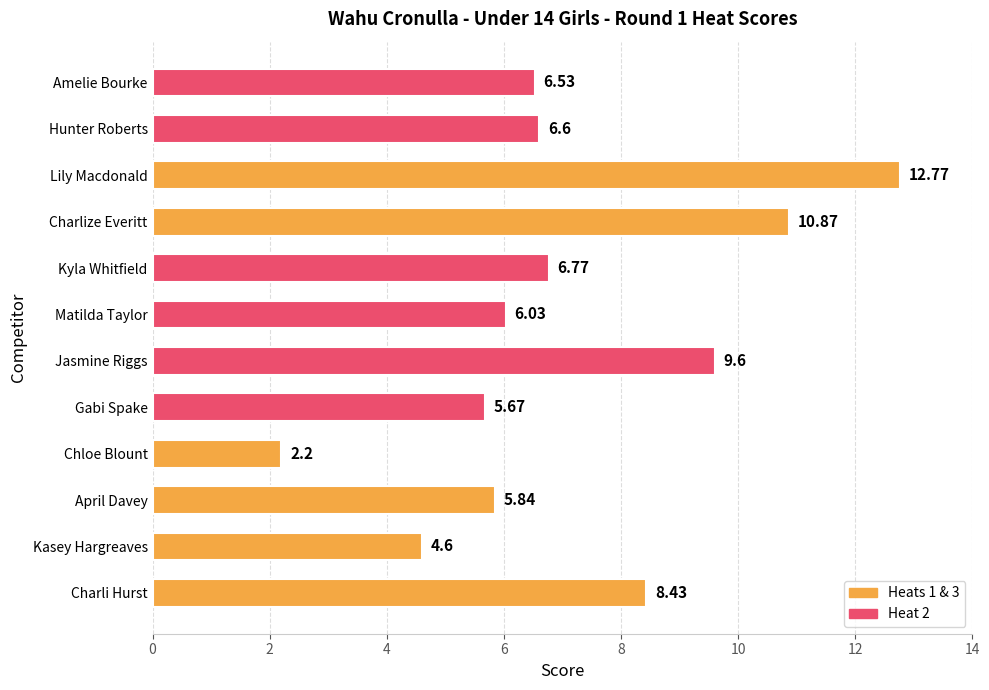

What is the minimum value shown in the chart?

2.2